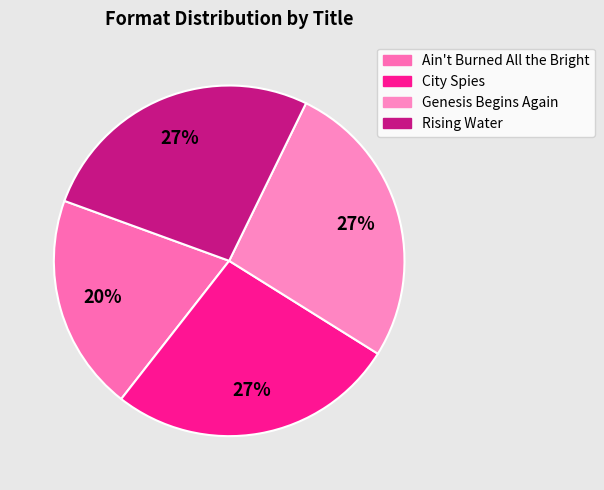

Rank the categories by value from lowest to highest.

Ain't Burned All the Bright, City Spies, Genesis Begins Again, Rising Water